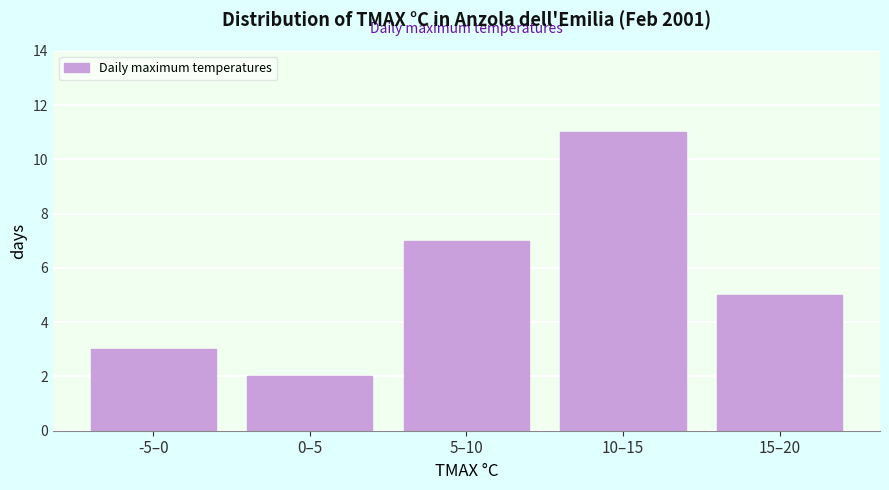

Reading left to right, list all the values displayed in this chart.

-5–0=3	0–5=2	5–10=7	10–15=11	15–20=5